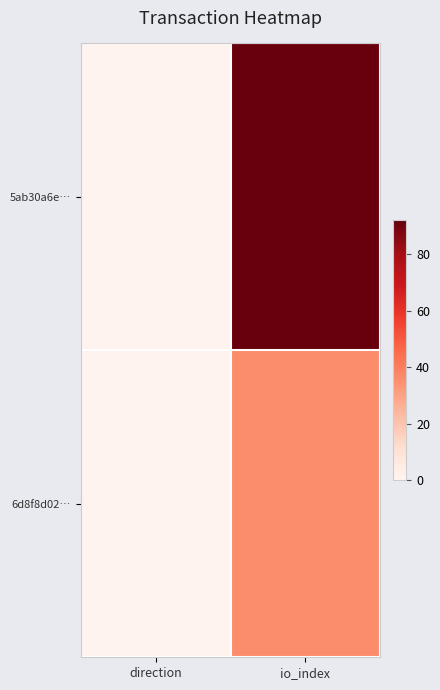

At how many categories does at least one series exceed 6?

1